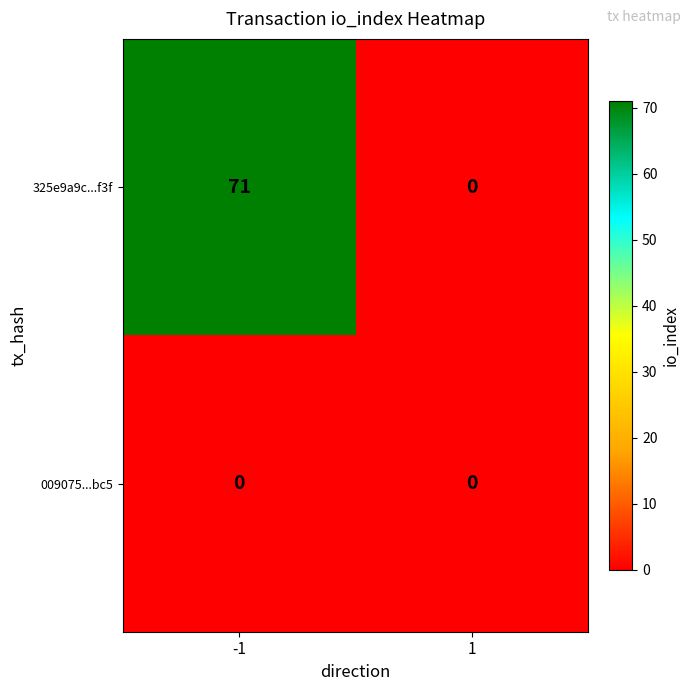

Reading left to right, extract all data points from this chart.

325e9a9c...f3f: -1=71	1=0
009075...bc5: -1=0	1=0